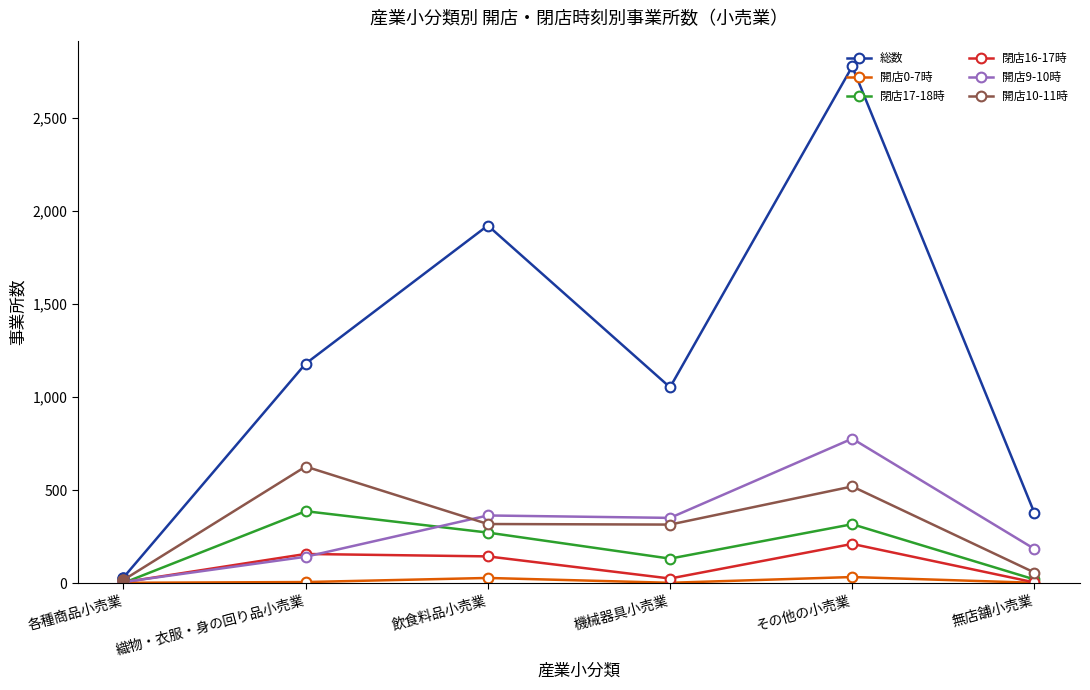

True or false: 総数 and 開店9-10時 cross at least once.

False